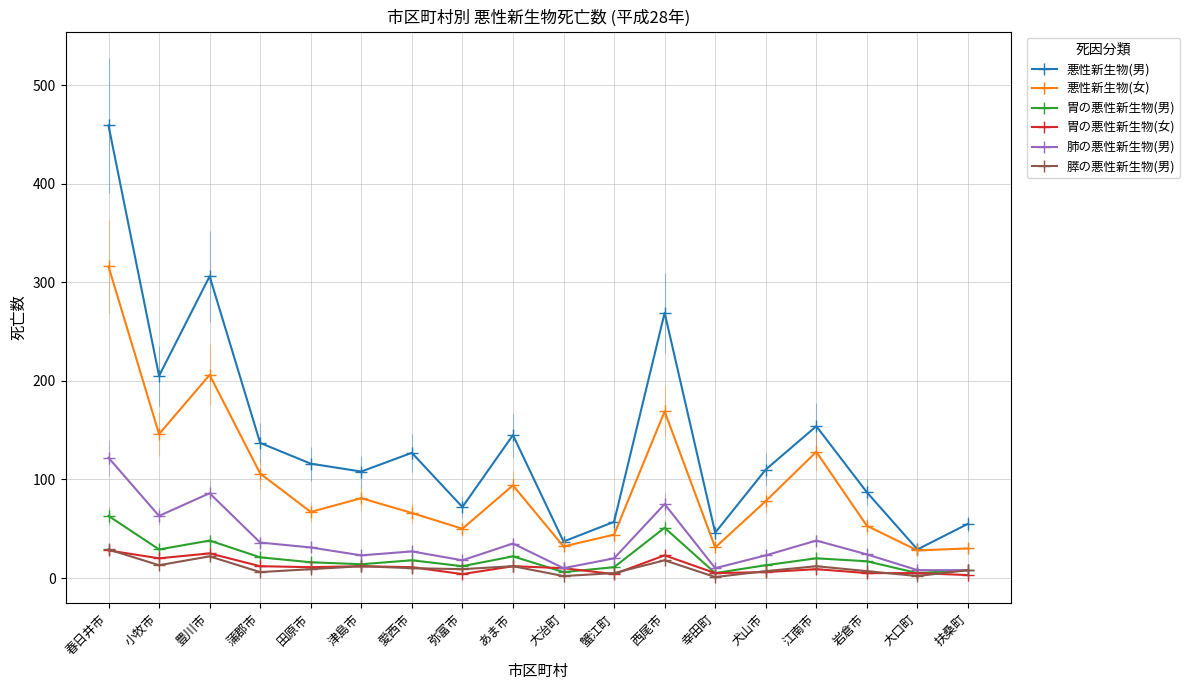

What is the value of the 悪性新生物(女) point at the 10th from the left?

32